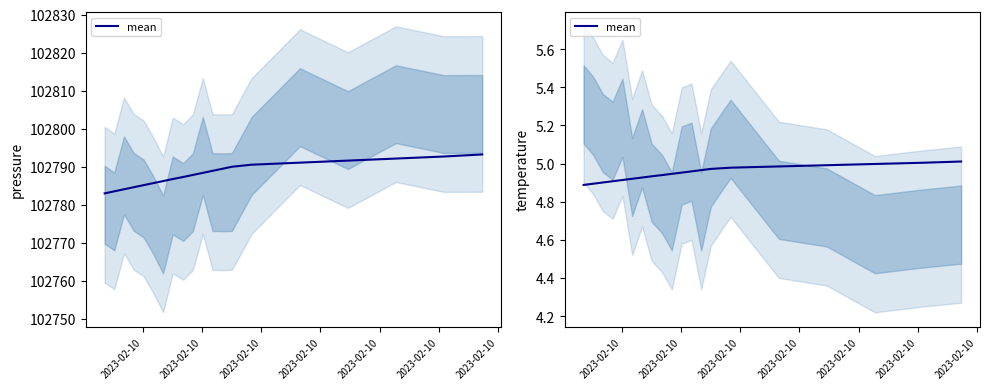

Does the chart have visible grid lines?

No